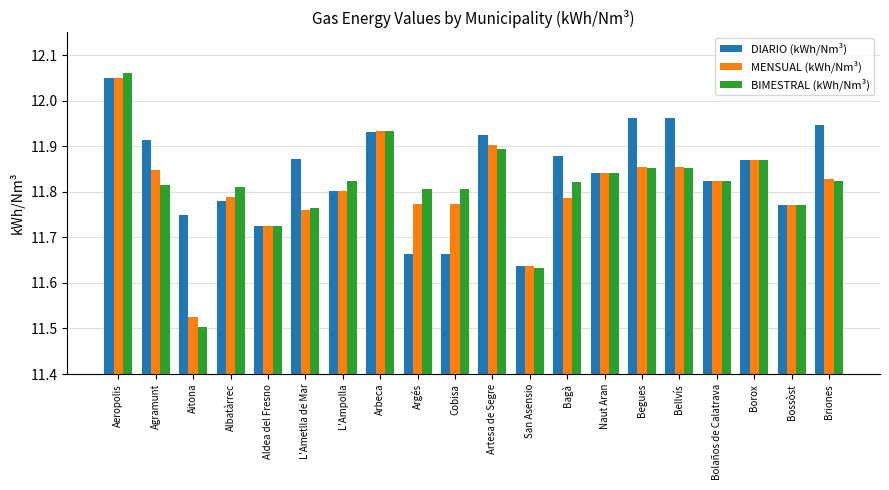

What is the difference between the second highest and minimum values in the MENSUAL (kWh/Nm³) series?

0.4